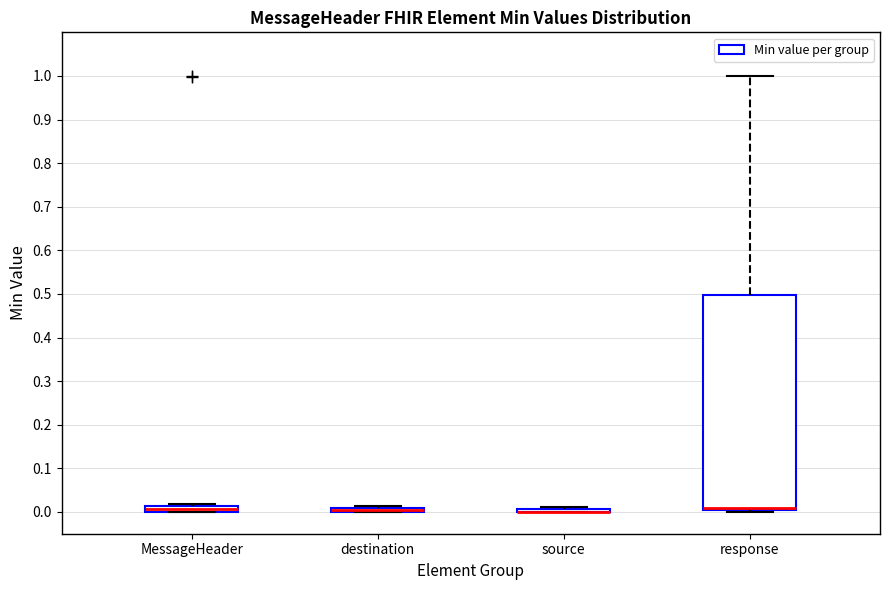

Where is the upper edge of the box for MessageHeader on the y-axis? The values are not printed on the chart, so give them approximately, as read against the axis.

0.01